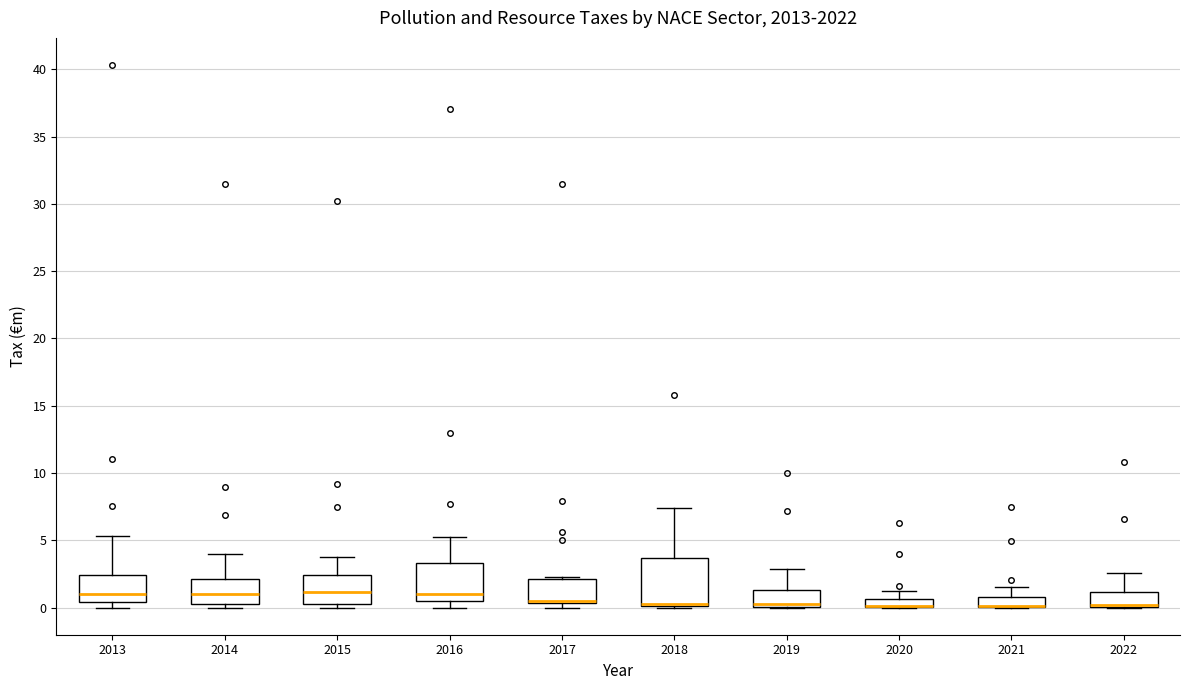

Where is the upper edge of the box at x = 2017 on the y-axis? The values are not printed on the chart, so give them approximately, as read against the axis.

2.0